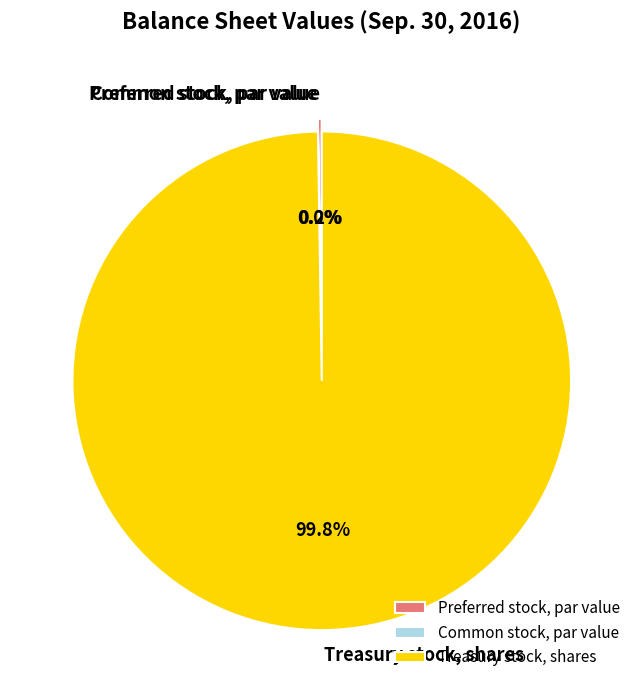

Which category accounts for the majority?

Treasury stock, shares